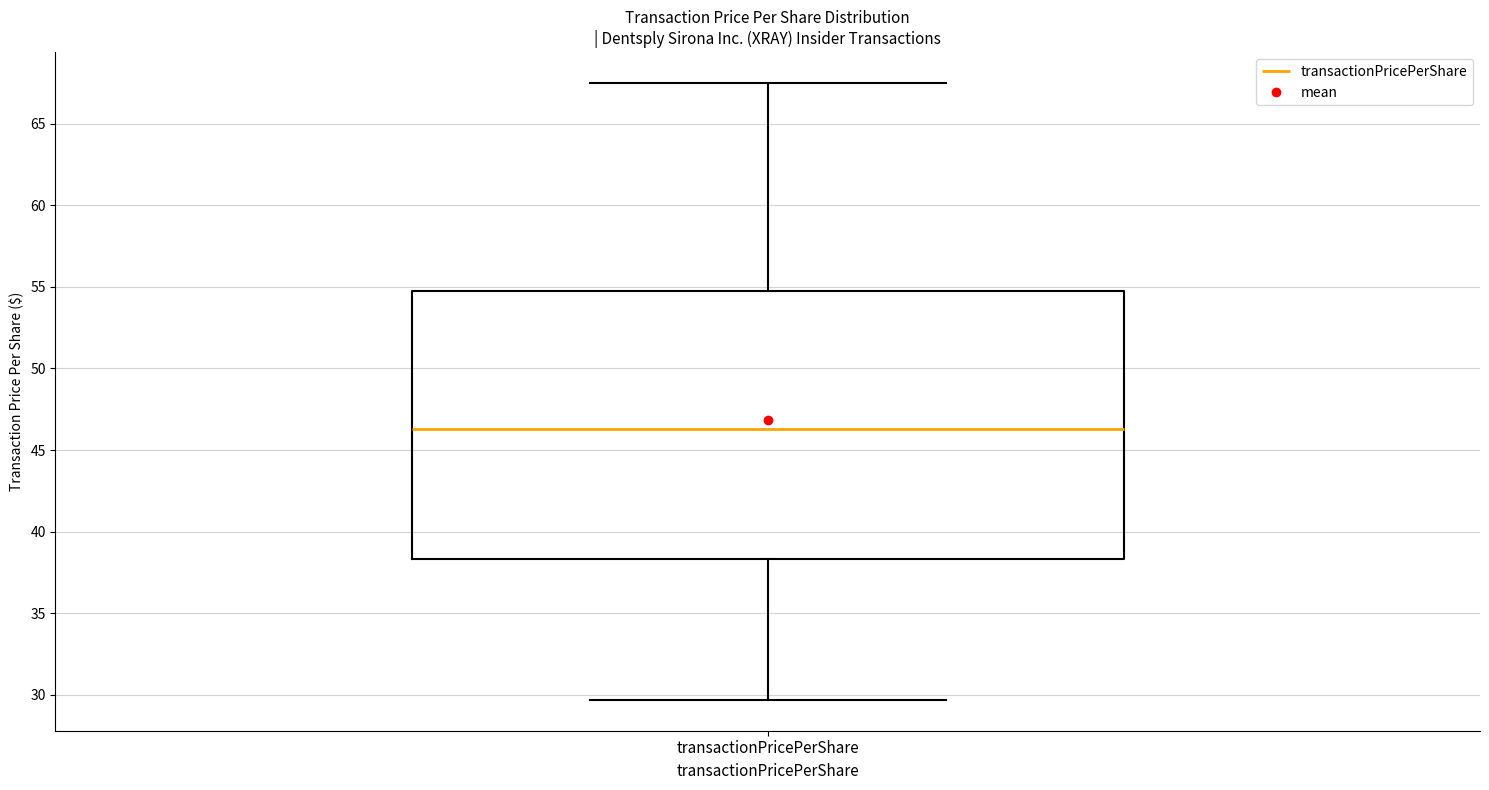

Transcribe this box plot: give where the median line is, the range the box spans, and where the two whiskers end, as read against the y-axis. The values are not printed on the chart, so give them approximately, as read against the axis.

median 46.5, box 38.5 to 54.5, whiskers 29.5 to 67.5